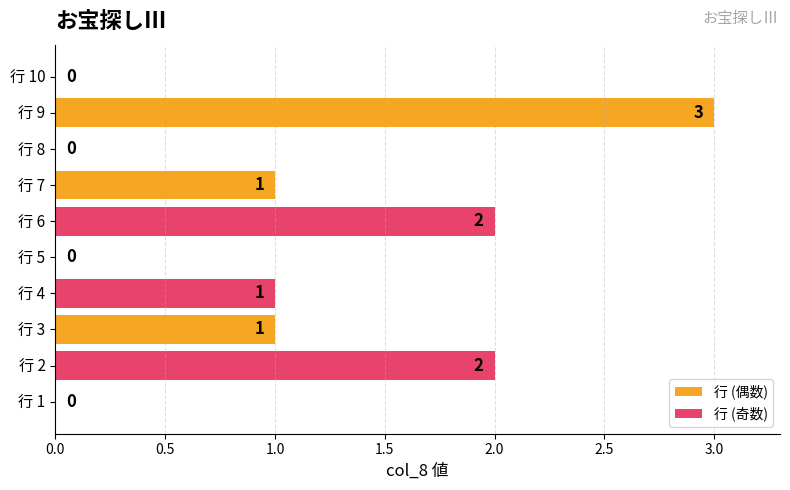

Is it true that 行 (奇数) equals 1 at 行 3?

True